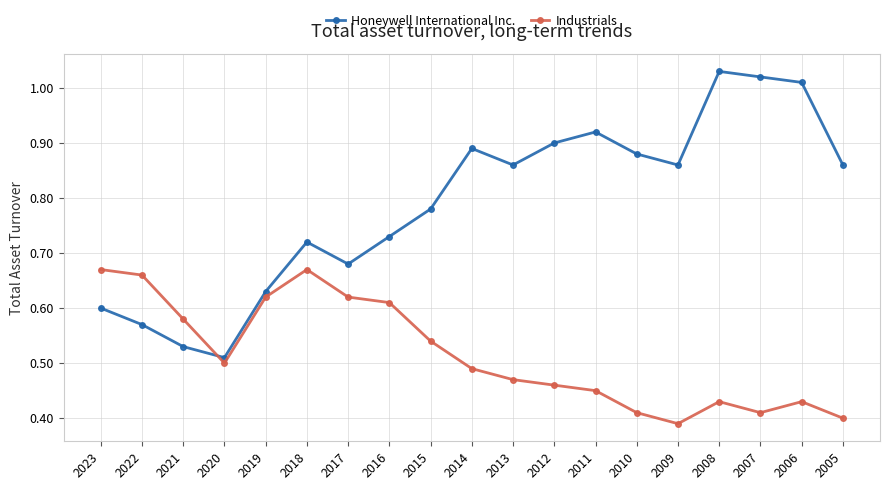

How many Industrials values are between 0 and 1?

19